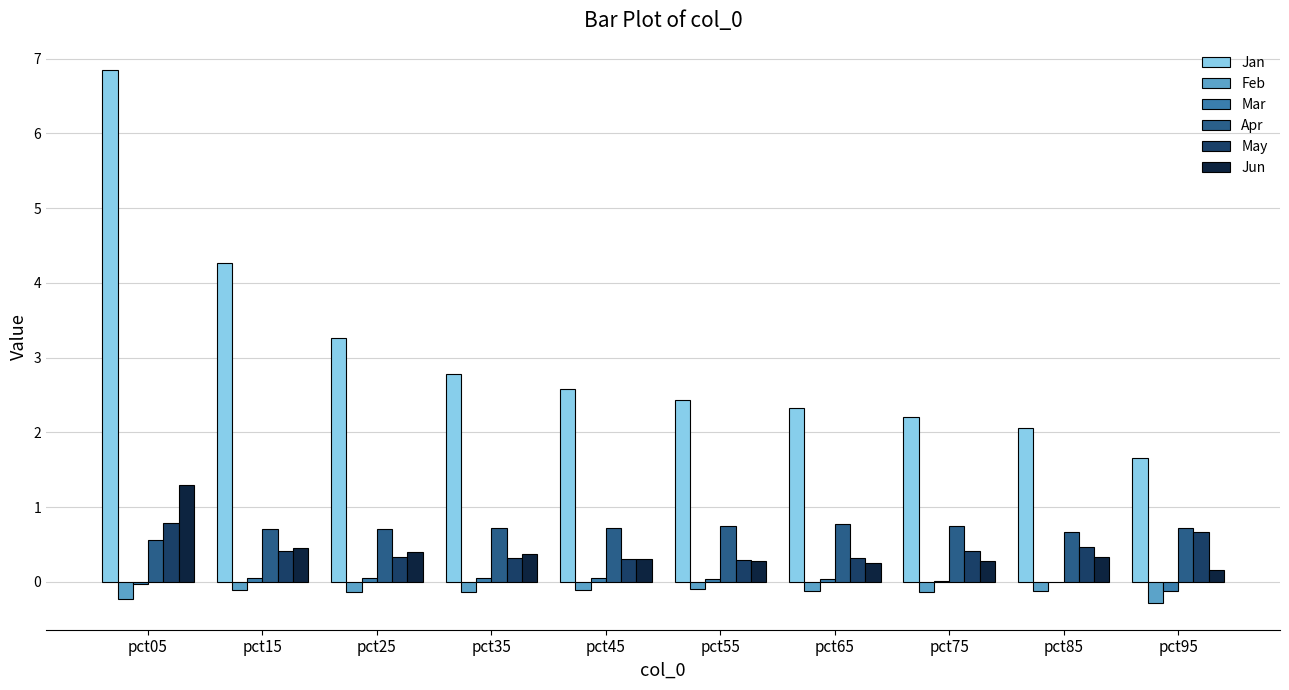

What are all the series names shown in the legend?

Jan, Feb, Mar, Apr, May, Jun